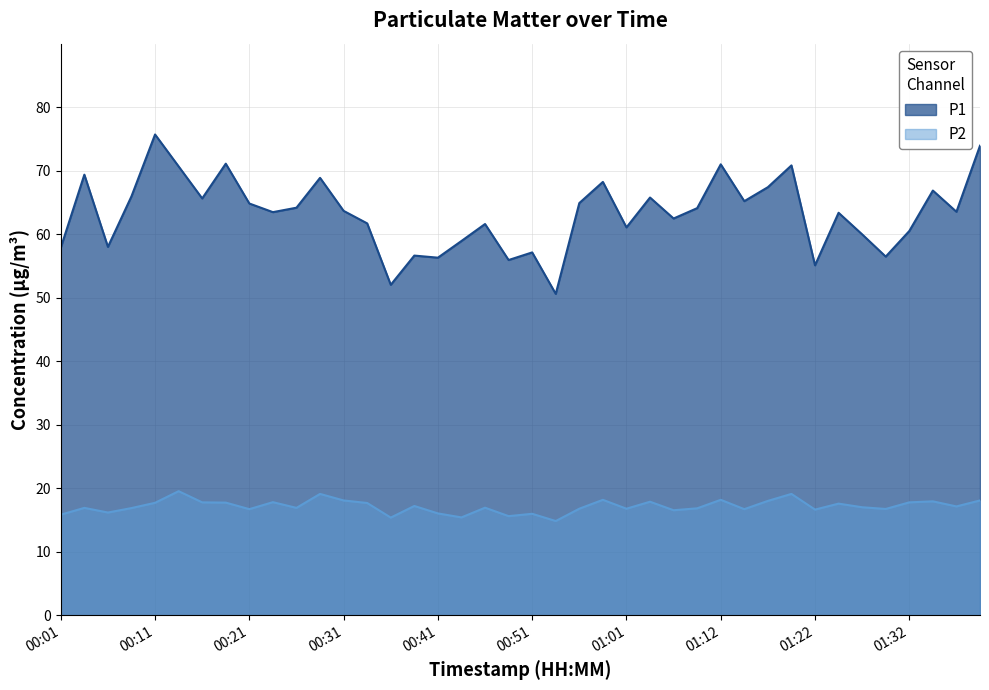

Reading left to right, what are all the values shown in this chart?

P1: 00:01=57.9	00:03=69.4	00:06=58.0	00:08=66.0	00:11=75.7	00:13=70.7	00:16=65.6	00:18=71.1	00:21=64.8	00:24=63.5	00:26=64.2	00:29=68.9	00:31=63.7	00:34=61.7	00:36=52.0	00:39=56.6	00:41=56.3	00:44=58.9	00:46=61.6	00:49=55.9	00:51=57.1	00:54=50.6	00:56=64.9	00:59=68.2	01:01=61.1	01:04=65.8	01:06=62.5	01:09=64.1	01:12=71.0	01:14=65.2	01:17=67.4	01:19=70.8	01:22=55.1	01:24=63.4	01:27=60.0	01:29=56.5	01:32=60.5	01:34=66.9	01:37=63.5	01:39=73.9
P2: 00:01=15.8	00:03=16.9	00:06=16.2	00:08=16.9	00:11=17.7	00:13=19.5	00:16=17.8	00:18=17.7	00:21=16.7	00:24=17.8	00:26=16.9	00:29=19.1	00:31=18.1	00:34=17.7	00:36=15.4	00:39=17.2	00:41=16.0	00:44=15.4	00:46=16.9	00:49=15.6	00:51=16.0	00:54=14.8	00:56=16.8	00:59=18.2	01:01=16.8	01:04=17.9	01:06=16.5	01:09=16.8	01:12=18.2	01:14=16.7	01:17=18.0	01:19=19.1	01:22=16.6	01:24=17.6	01:27=17.0	01:29=16.7	01:32=17.8	01:34=17.9	01:37=17.1	01:39=18.1